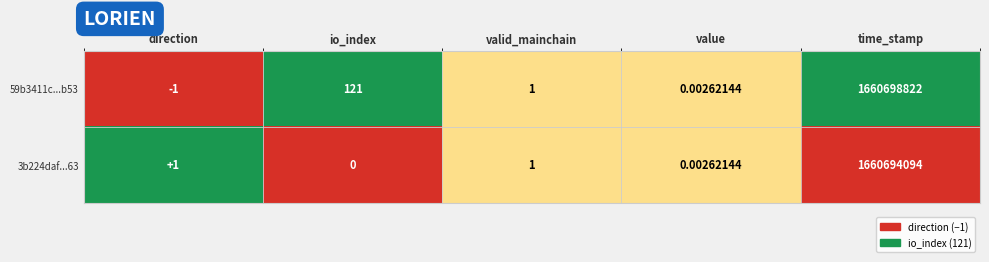

List the labels in order of 59b3411c...b53 value, smallest first.

direction, value, valid_mainchain, io_index, time_stamp